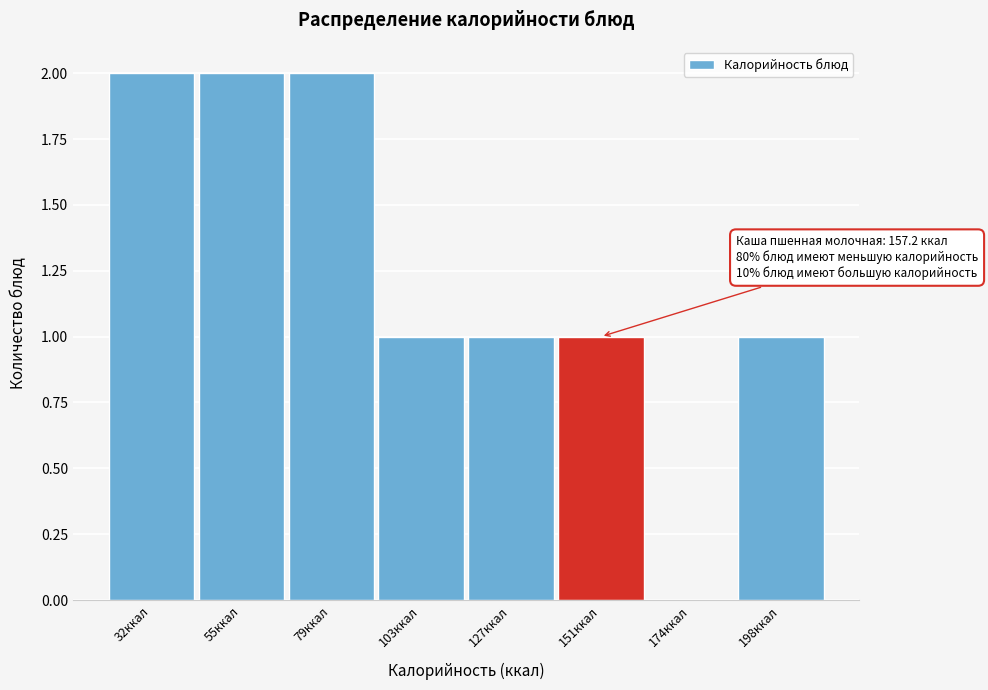

Reading right to left, transcribe all the data shown in this chart.

198ккал=1	174ккал=0	151ккал=1	127ккал=1	103ккал=1	79ккал=2	55ккал=2	32ккал=2